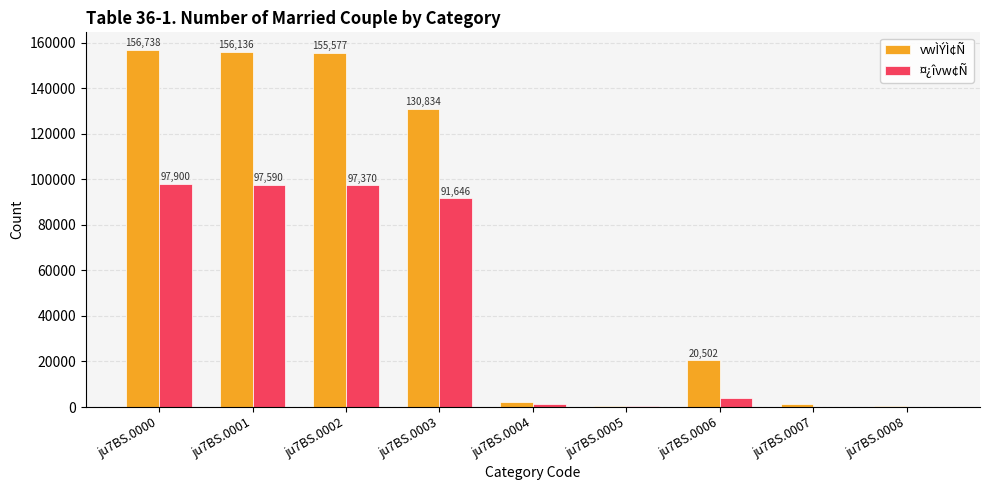

What is the average value of the vwÌÝÌ¢Ñ series?

69399